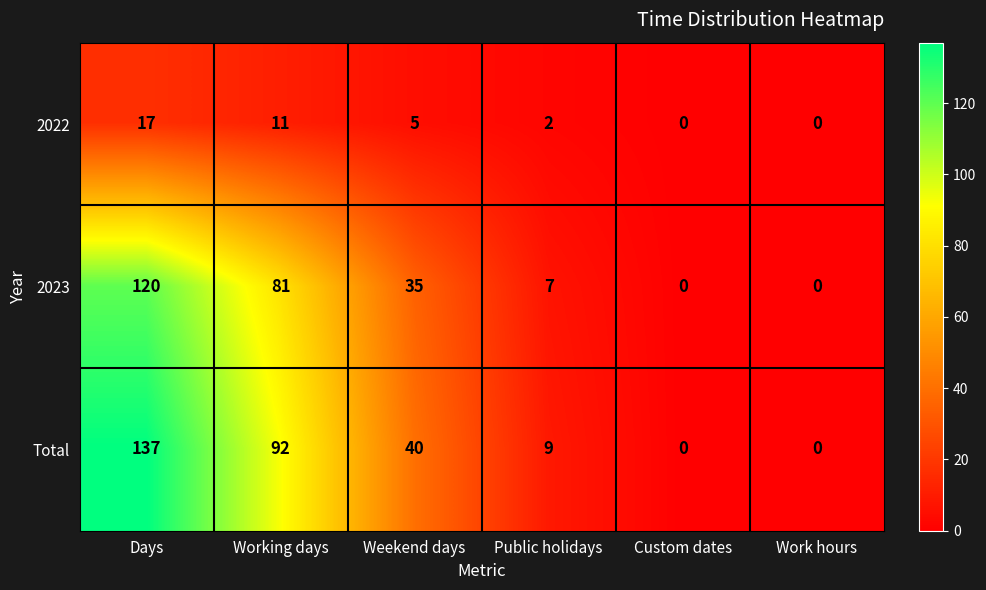

Is it true that Total equals 57 at Weekend days?

False